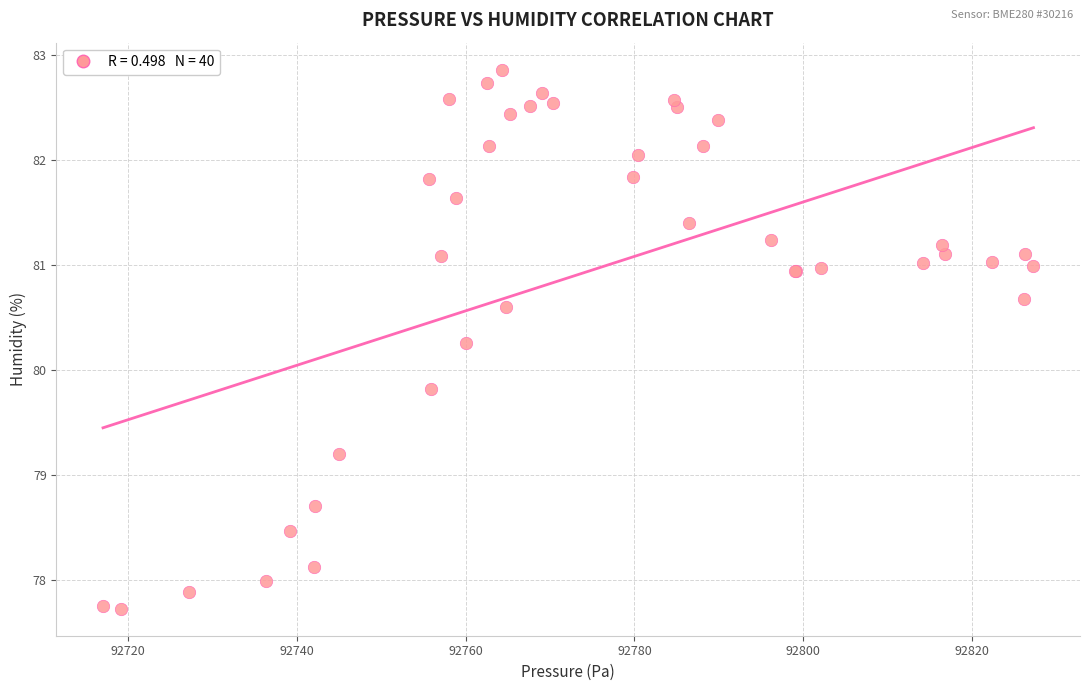

What Y value in the scatter plot is closest to 80?

79.8